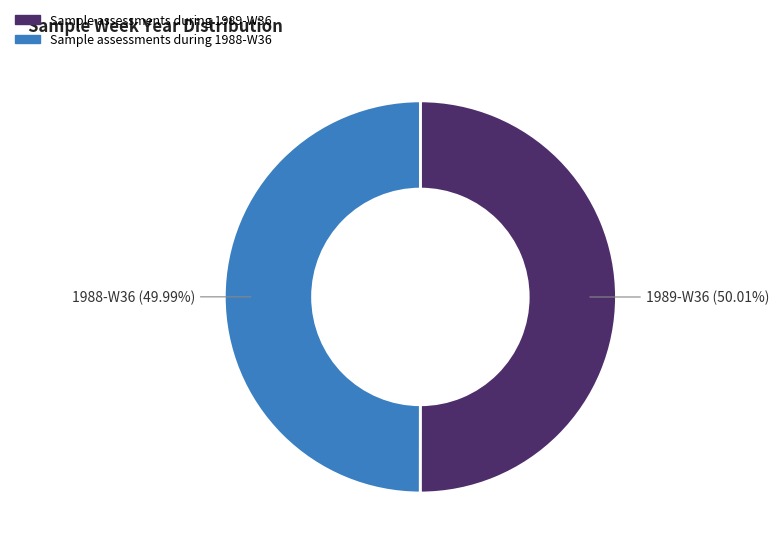

True or false: Sample assessments during 1989-W36 accounts for 36% of the total.

False